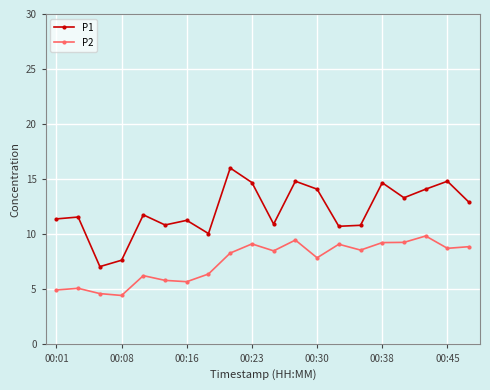

What is the value of the P2 point at the 13th from the left?

7.9